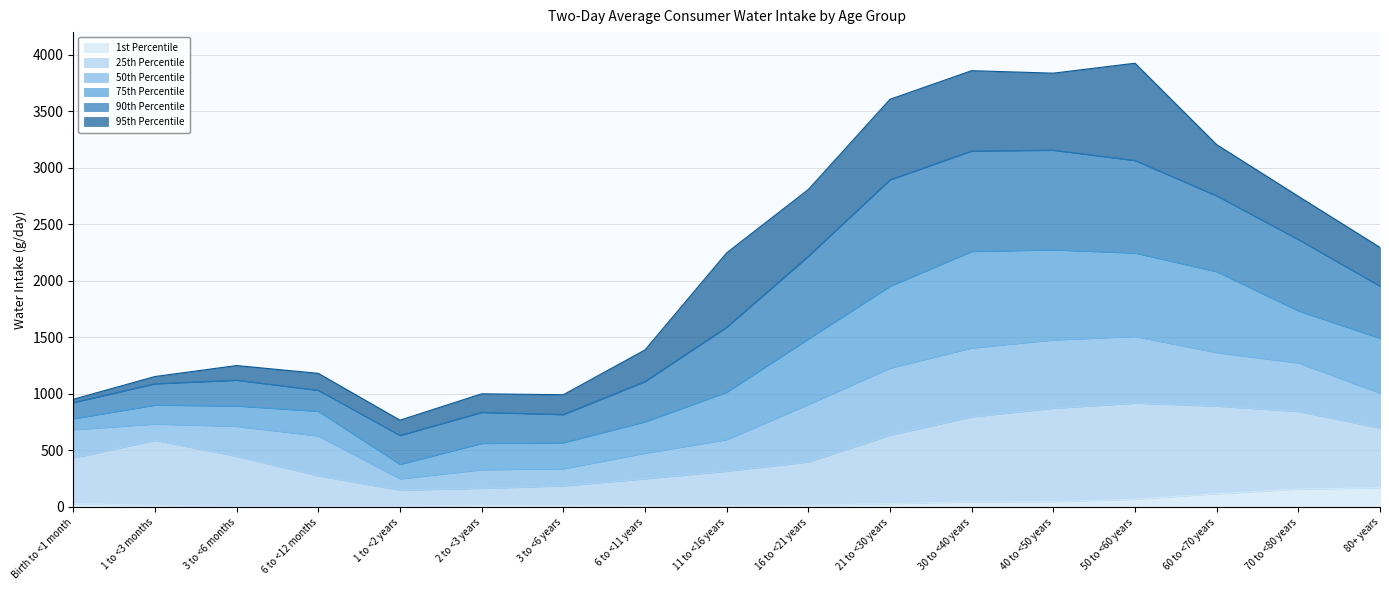

The 90th Percentile series shows 3072 at 80+ years. True or false?

False